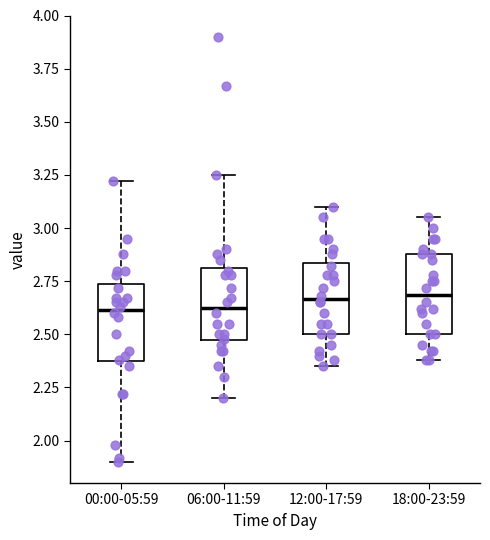

Reading left to right, read every box against the y-axis: the position of its median line, the range the box covers, and the ends of its whiskers. The values are not printed on the chart, so give them approximately, as read against the axis.

00:00-05:59: median 2.60, box 2.35 to 2.75, whiskers 1.90 to 3.20
06:00-11:59: median 2.65, box 2.45 to 2.80, whiskers 2.20 to 3.25
12:00-17:59: median 2.65, box 2.50 to 2.85, whiskers 2.35 to 3.10
18:00-23:59: median 2.70, box 2.50 to 2.90, whiskers 2.40 to 3.05